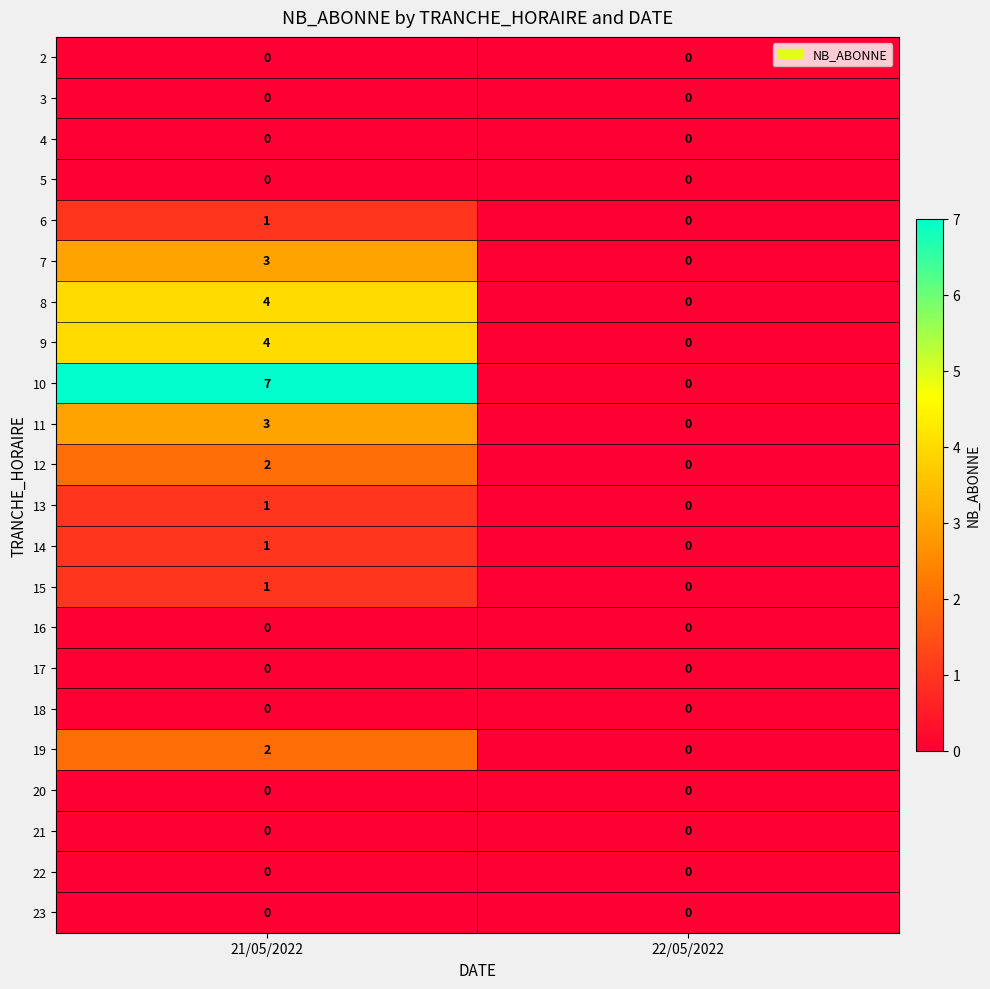

The value of 7 at 22/05/2022 is 0. True or false?

True